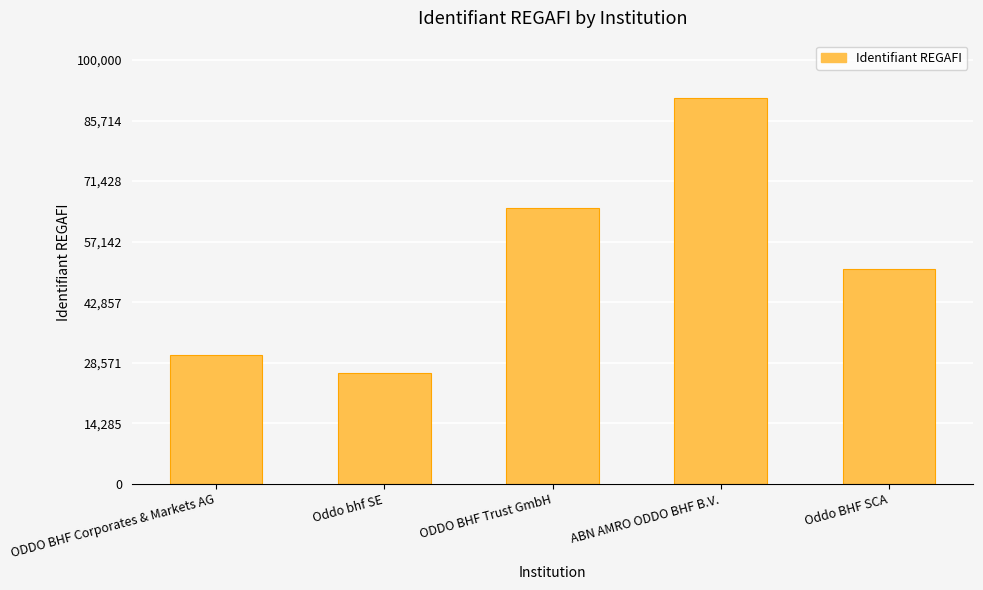

Is it true that the value at Oddo BHF SCA is 29322?

False